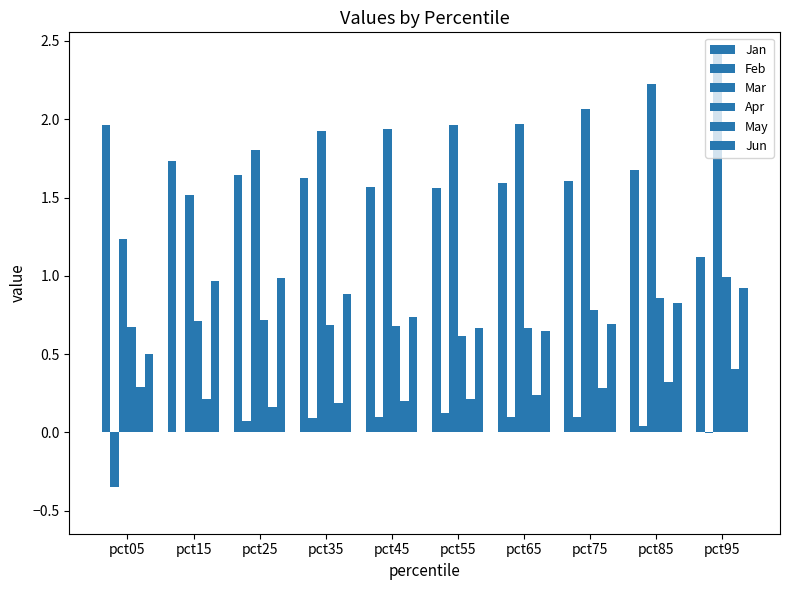

How many series are shown in this chart?

6